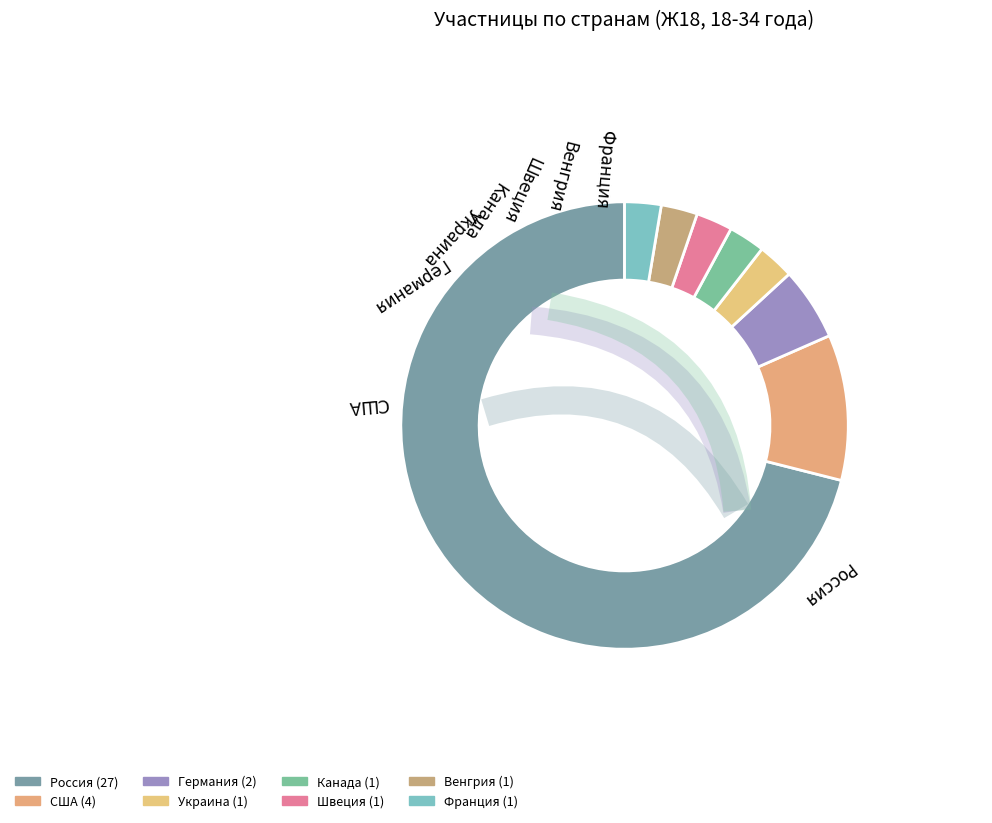

Does any single category account for the majority?

Yes